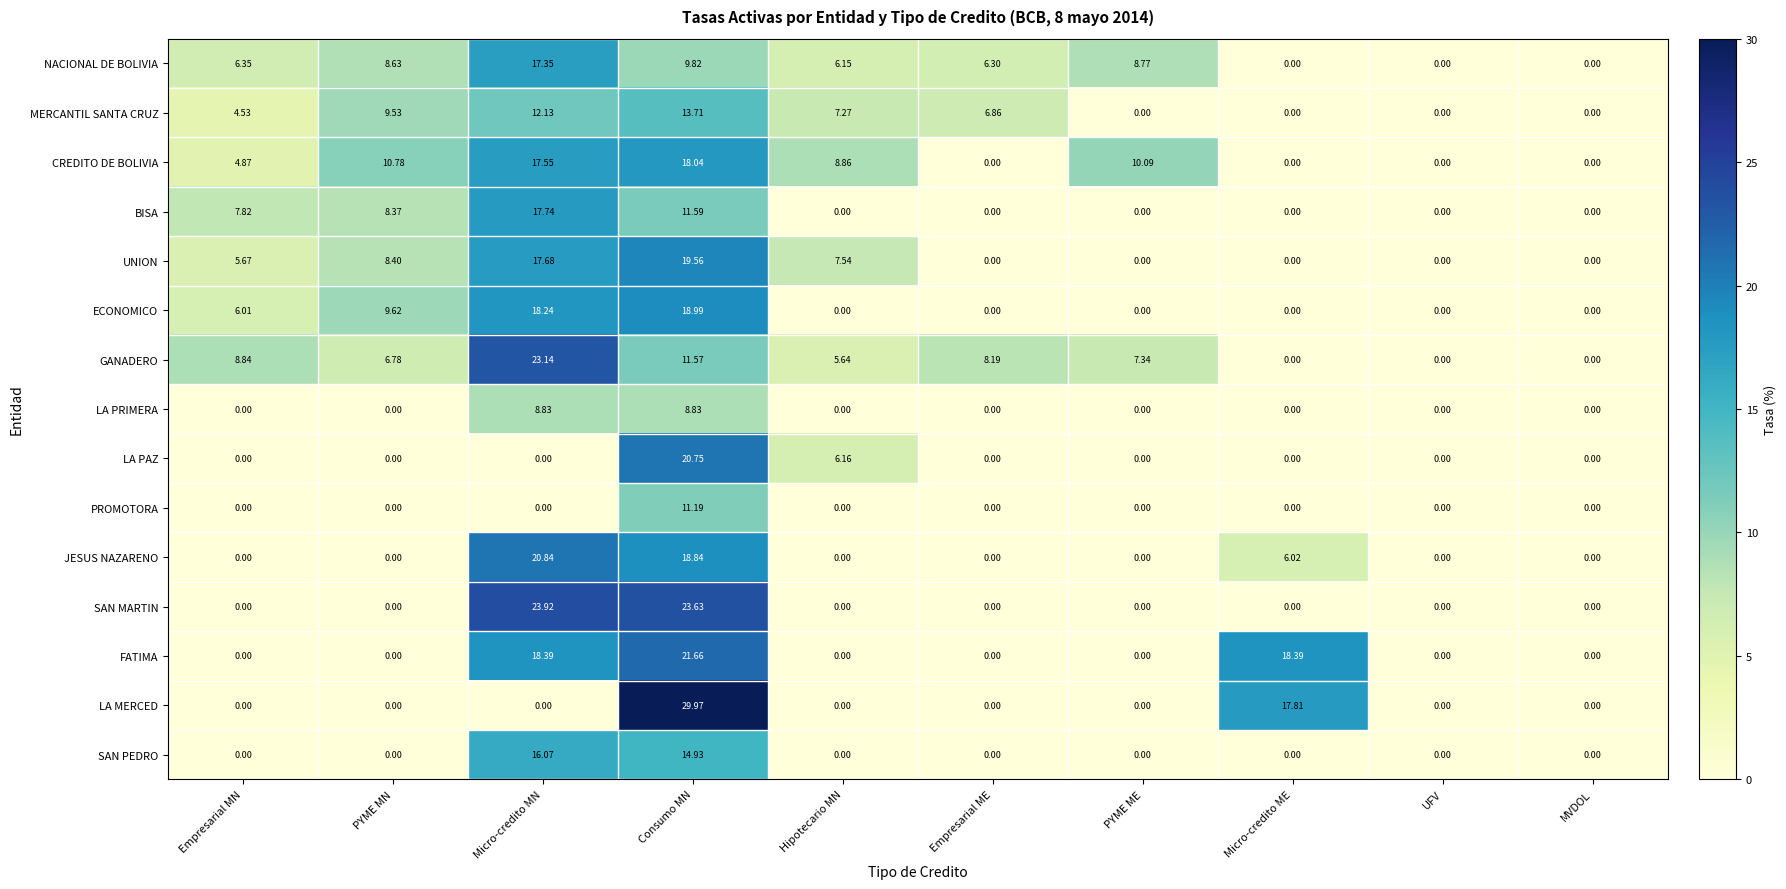

How many series are shown in this chart?

15